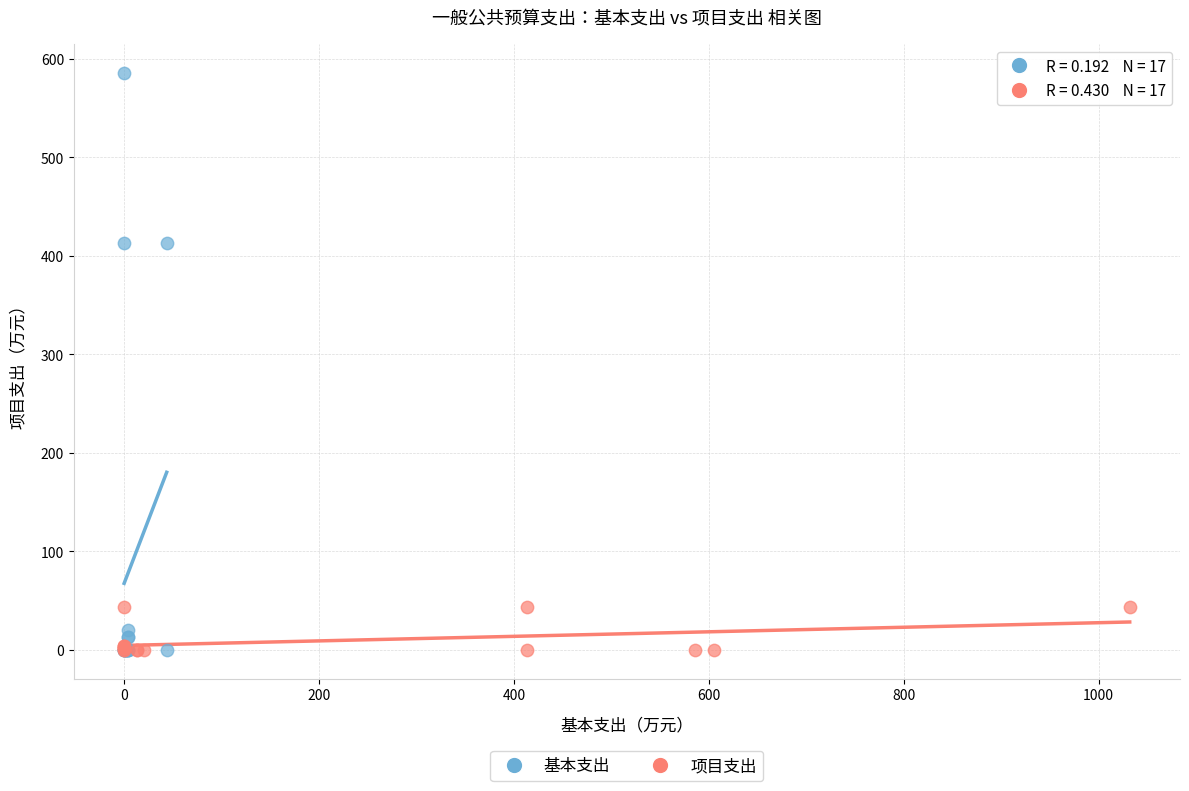

What are all the series names shown in the legend?

基本支出, 项目支出